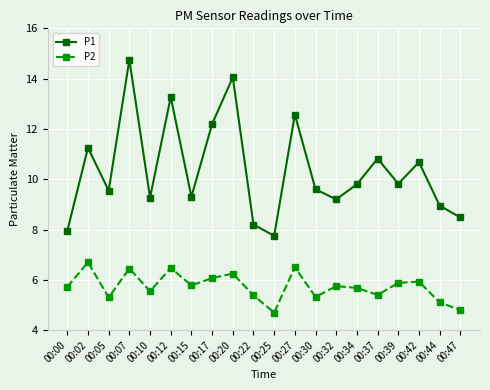

At which label does P2 reach its peak?

00:02